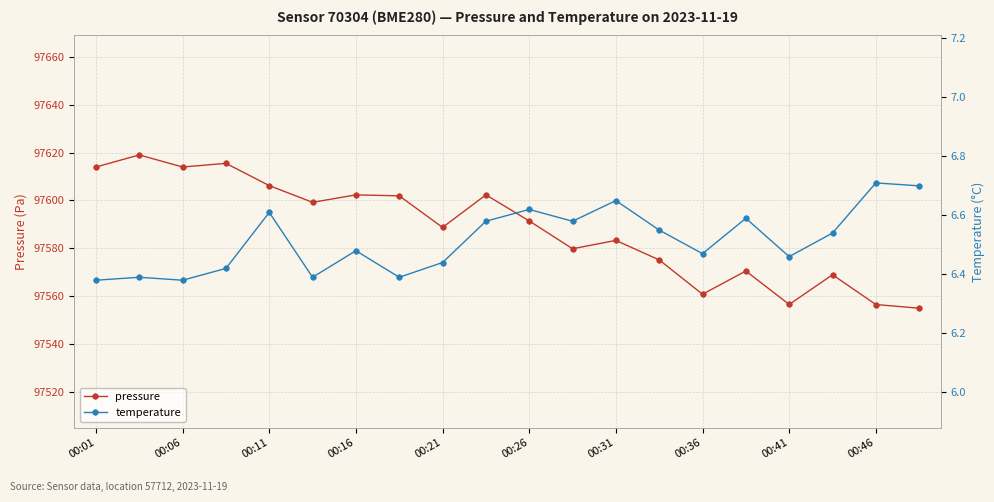

True or false: temperature and pressure intersect in this chart.

False